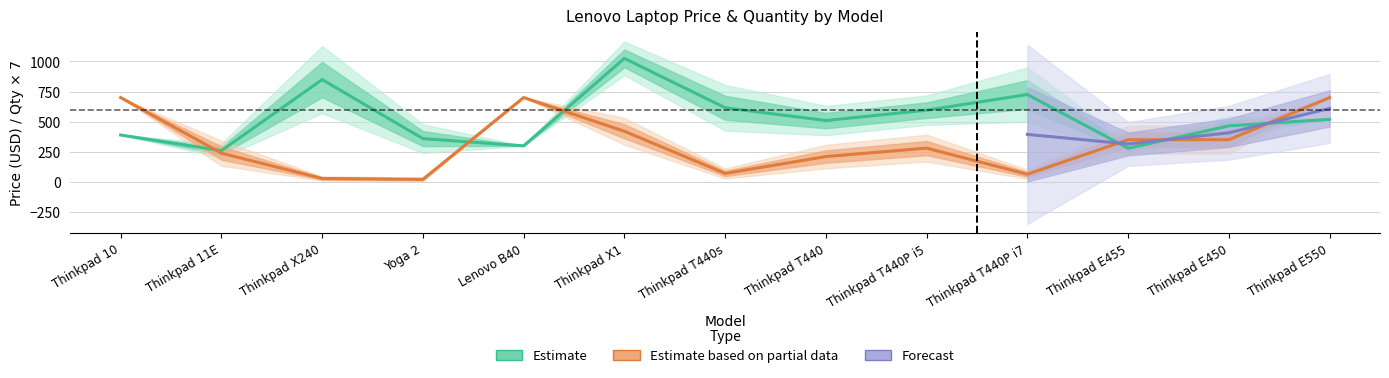

The value of QTY at Thinkpad T440P i5 is 280. True or false?

True